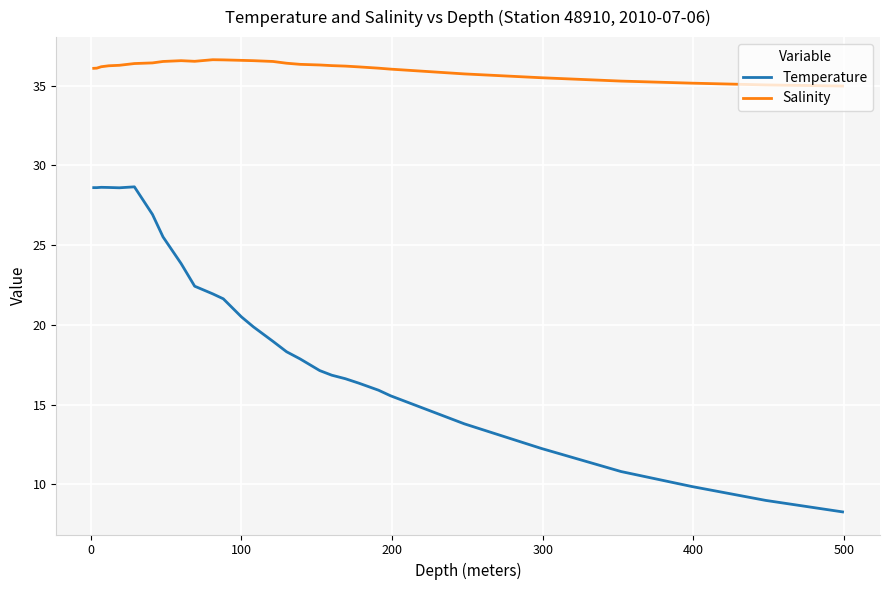

What is the maximum value for Temperature?

28.7